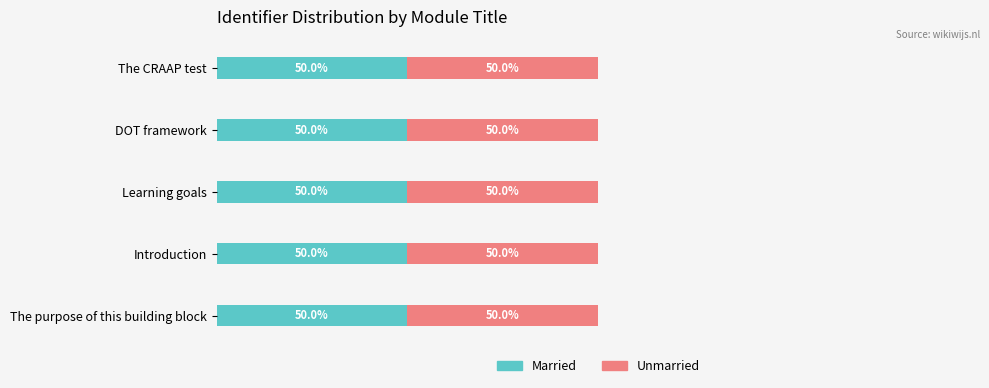

Count the Married values in the range 49 to 50.

5